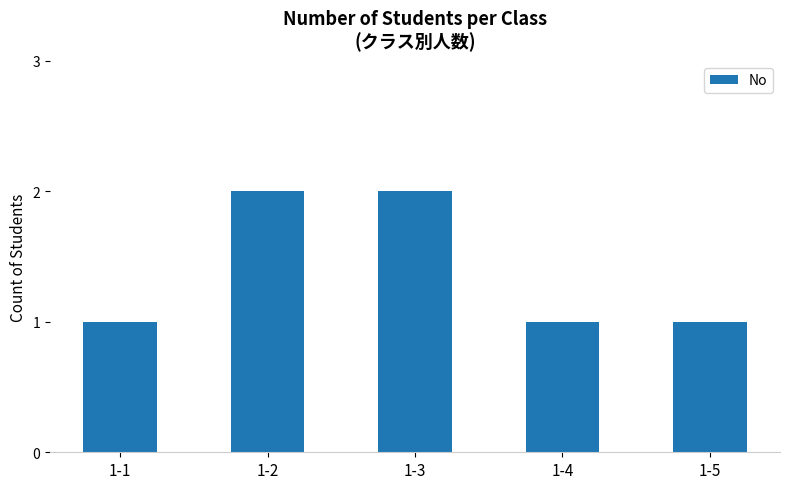

How many values are between 1 and 2?

5